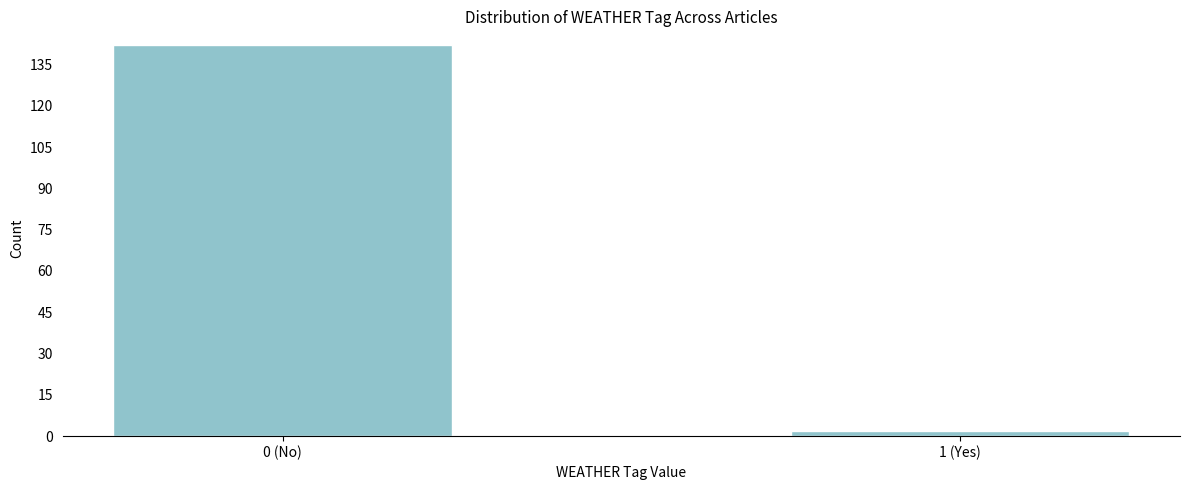

Reading right to left, transcribe all the data shown in this chart.

1 (Yes)=2	0 (No)=142